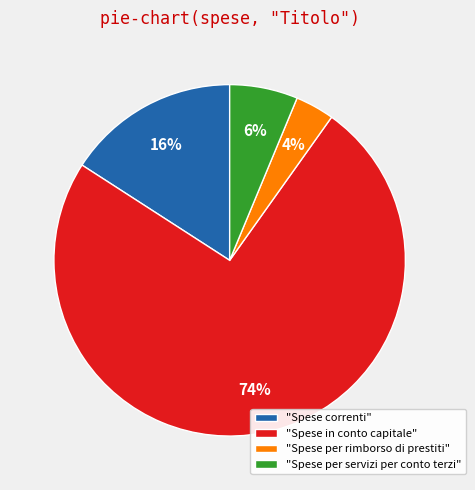

What is the smallest slice in the pie chart?

"Spese per rimborso di prestiti"